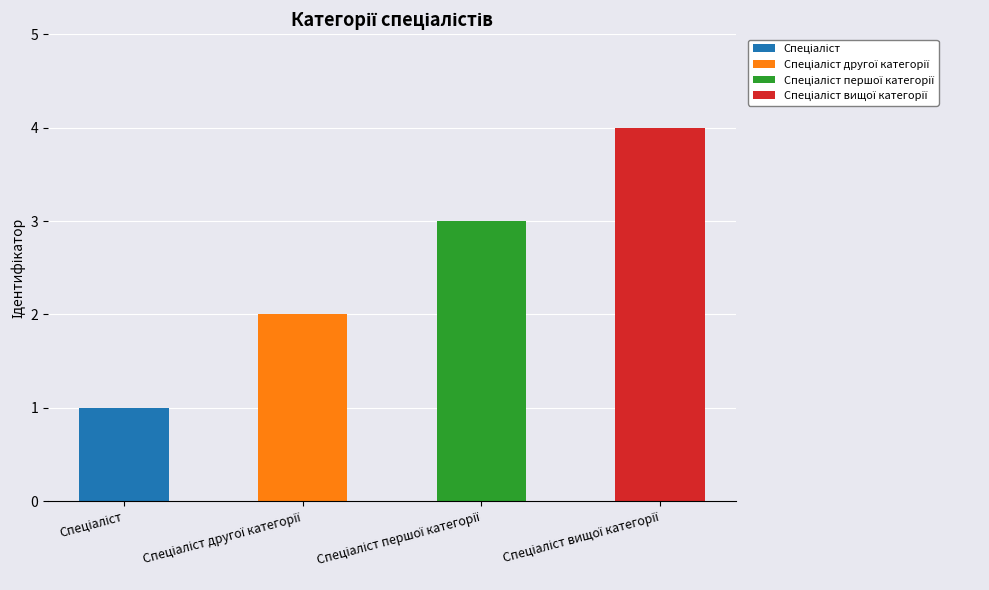

What is the sum of the values at Спеціаліст другої категорії and Спеціаліст вищої категорії?

6